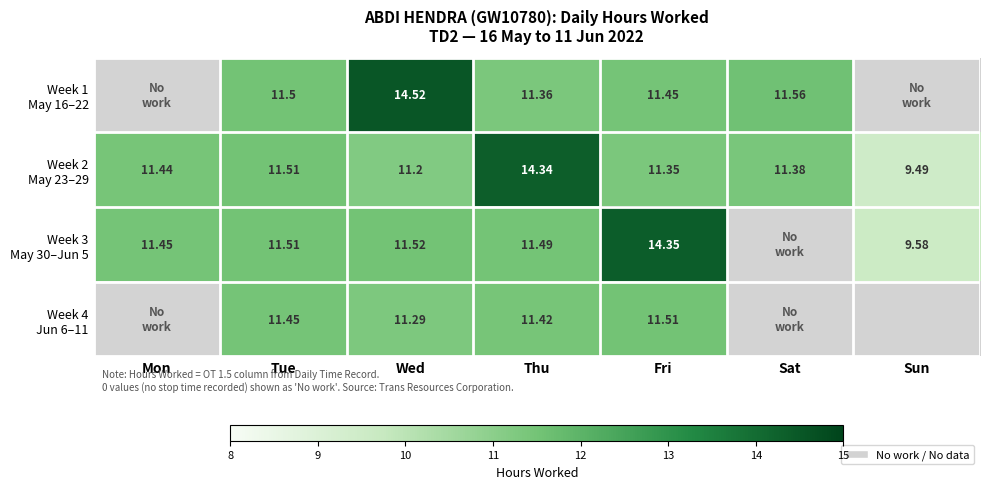

What is the sum of the Week 1 May 16–22 values at Wed and Tue?

26.0